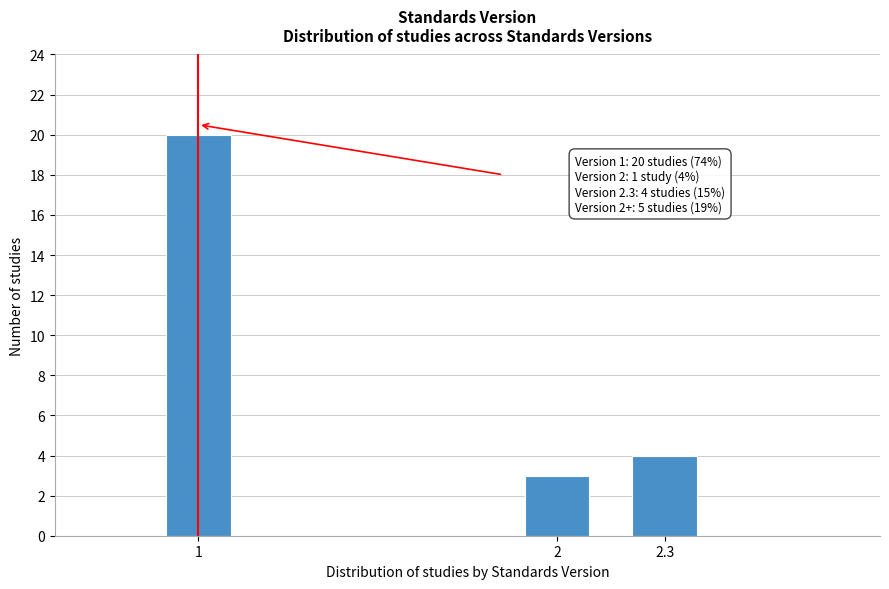

Reading left to right, transcribe all the data shown in this chart.

20	3	4